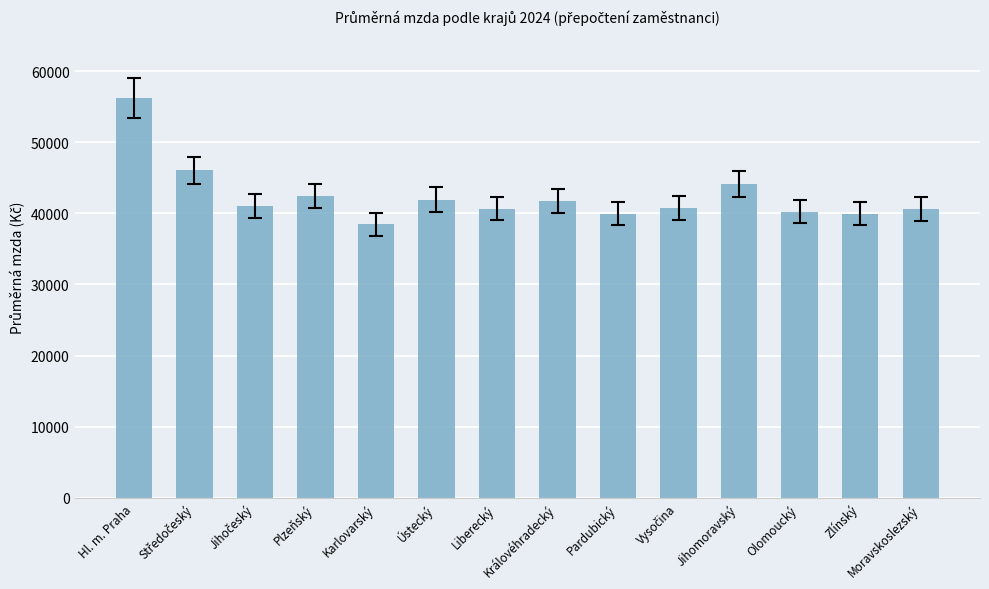

Approximately how many times larger is the value at Pardubický compared to Ústecký?

1.0